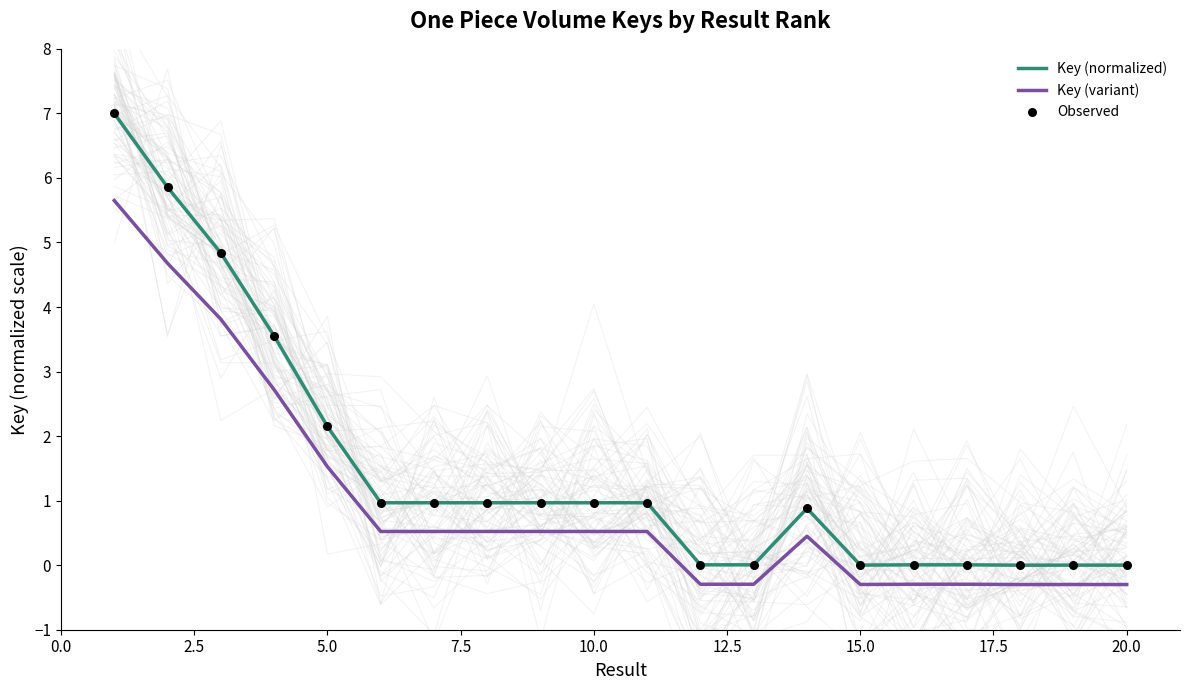

Is it true that Key (normalized) equals 0.3 at 10.0?

False